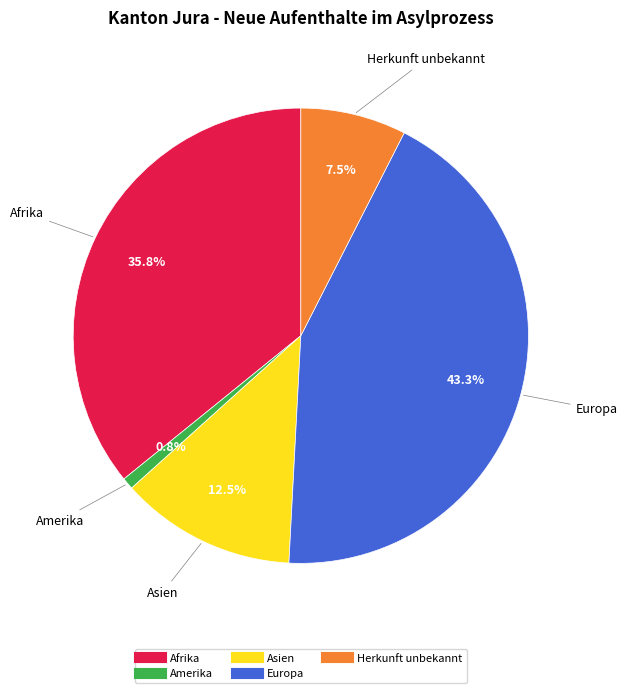

How many slices are in this pie chart?

5